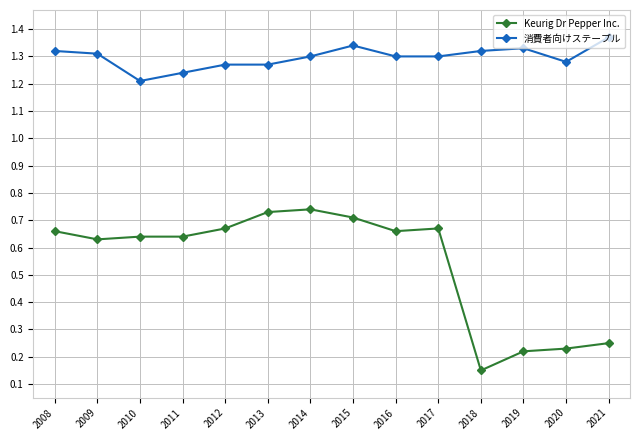

Is the value of Keurig Dr Pepper Inc. at 2008 greater than the value of 消費者向けステープル at 2016?

No